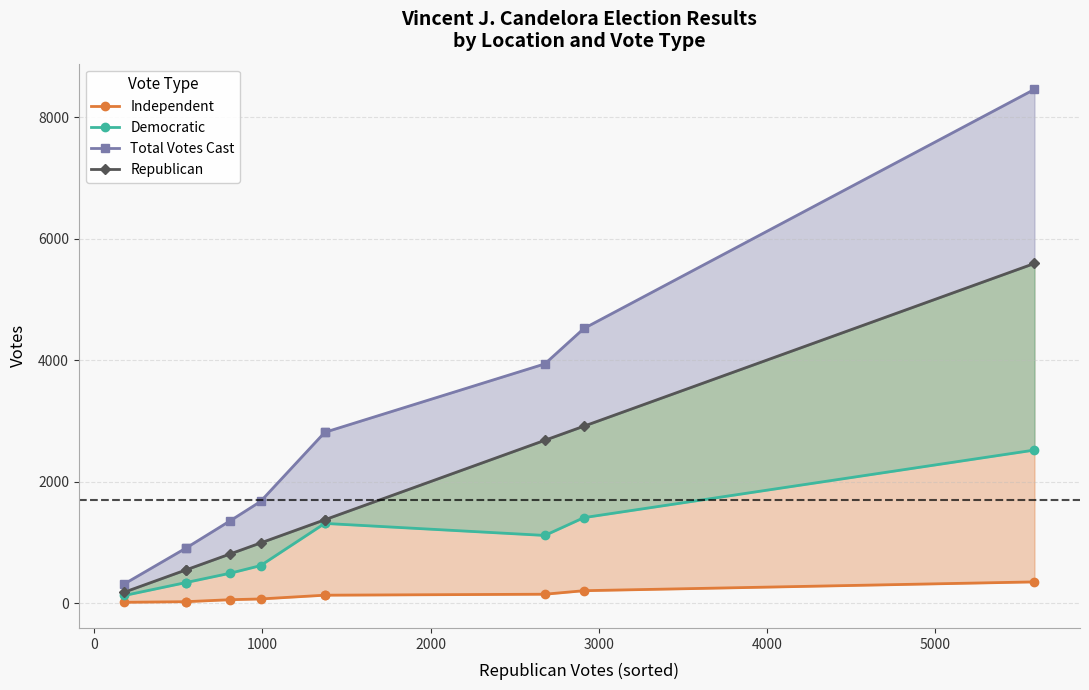

How many distinct data groups are displayed?

4